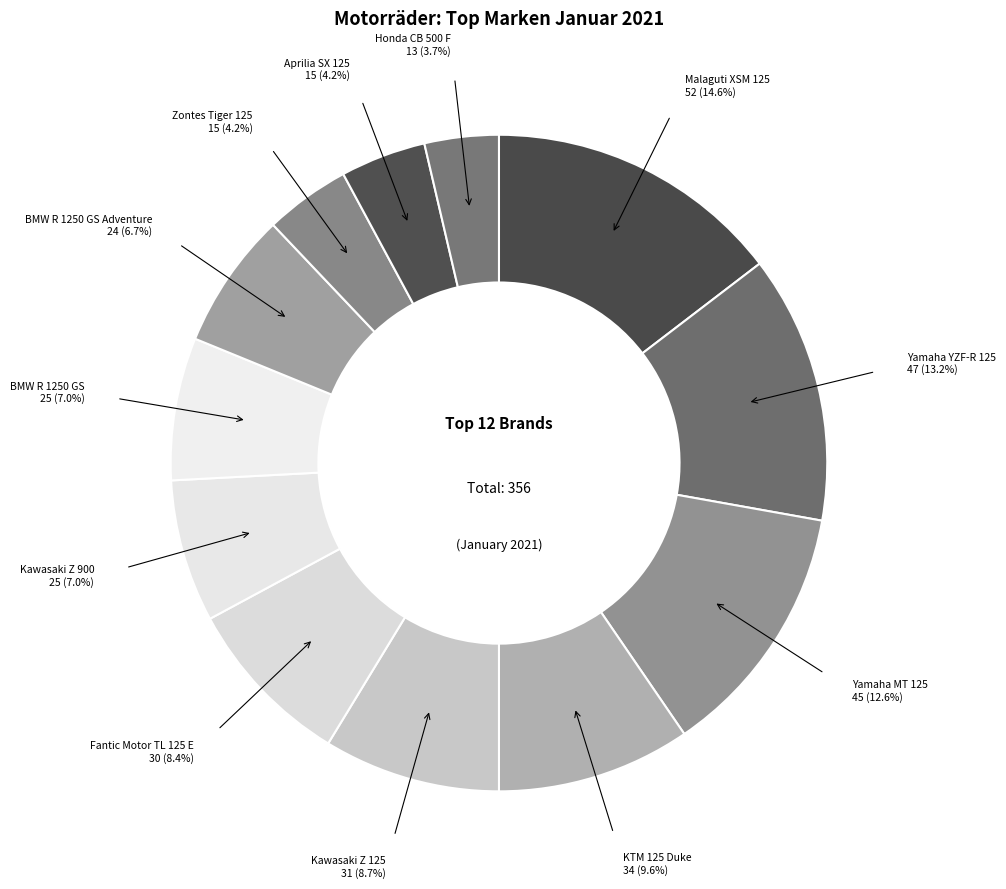

How many slices are in this pie chart?

12